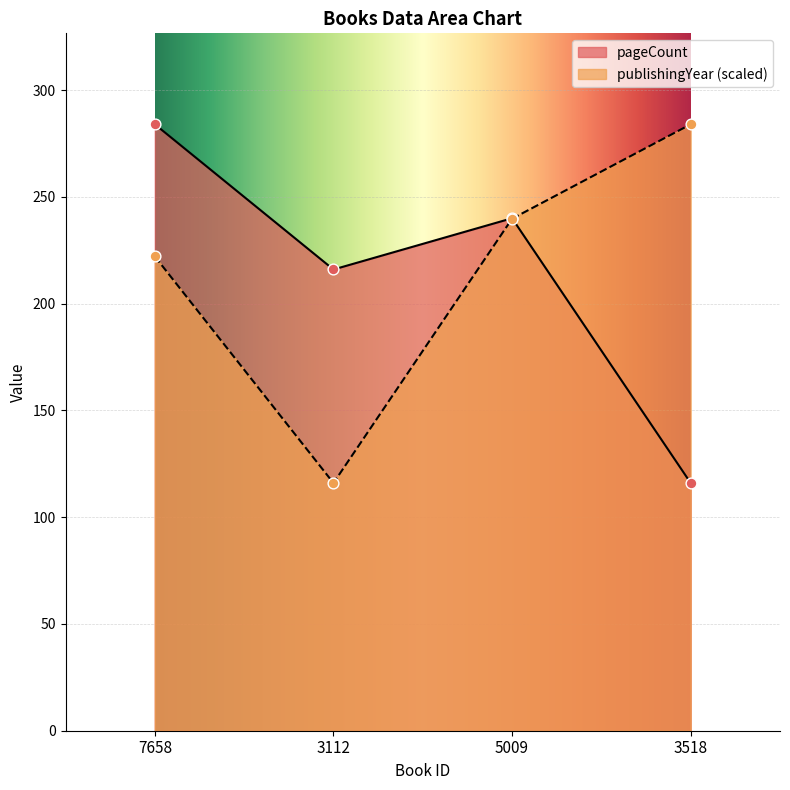

At how many categories does at least one series exceed 238?

3